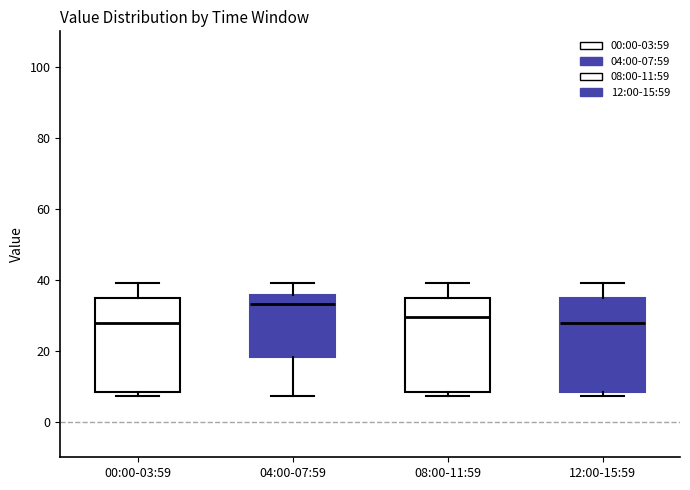

Reading left to right, read every box against the y-axis: the position of its median line, the range the box covers, and the ends of its whiskers. The values are not printed on the chart, so give them approximately, as read against the axis.

00:00-03:59: median 28, box 8 to 34, whiskers 8 (just below the box's lower edge) to 40
04:00-07:59: median 34, box 18 to 36, whiskers 8 to 40
08:00-11:59: median 30, box 8 to 34, whiskers 8 (just below the box's lower edge) to 40
12:00-15:59: median 28, box 8 to 34, whiskers 8 (just below the box's lower edge) to 40